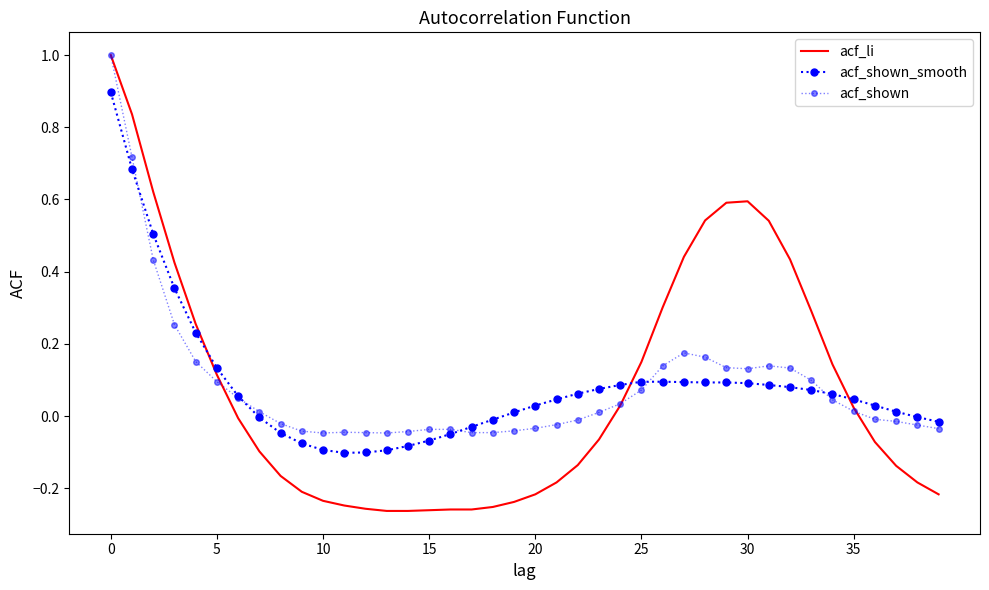

True or false: acf_li has more than 1 interior local peaks.

False